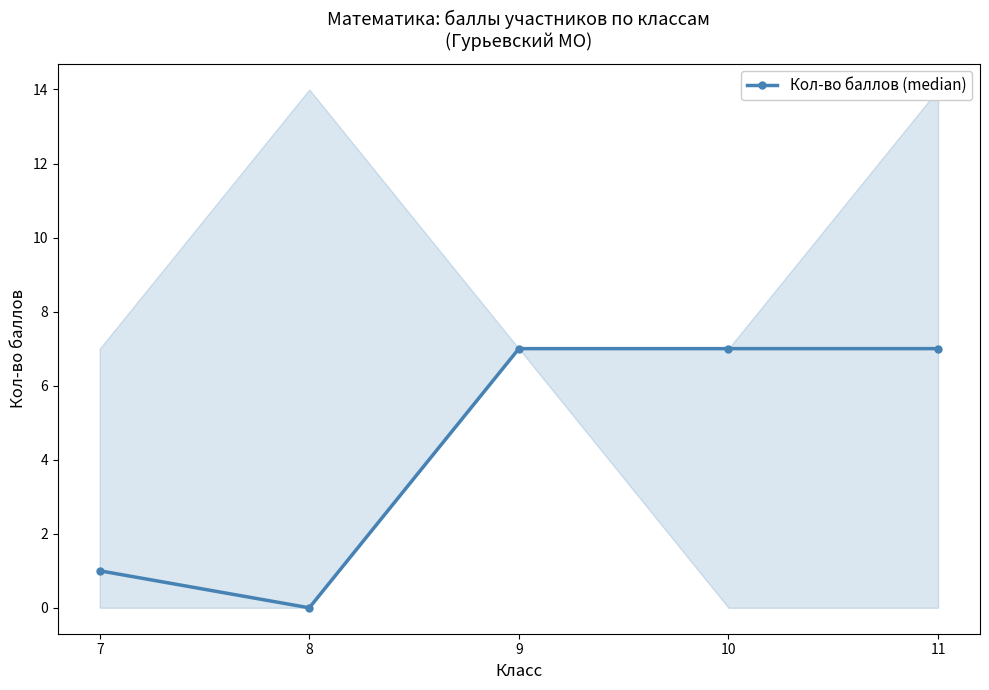

How many lines are shown in the chart?

1